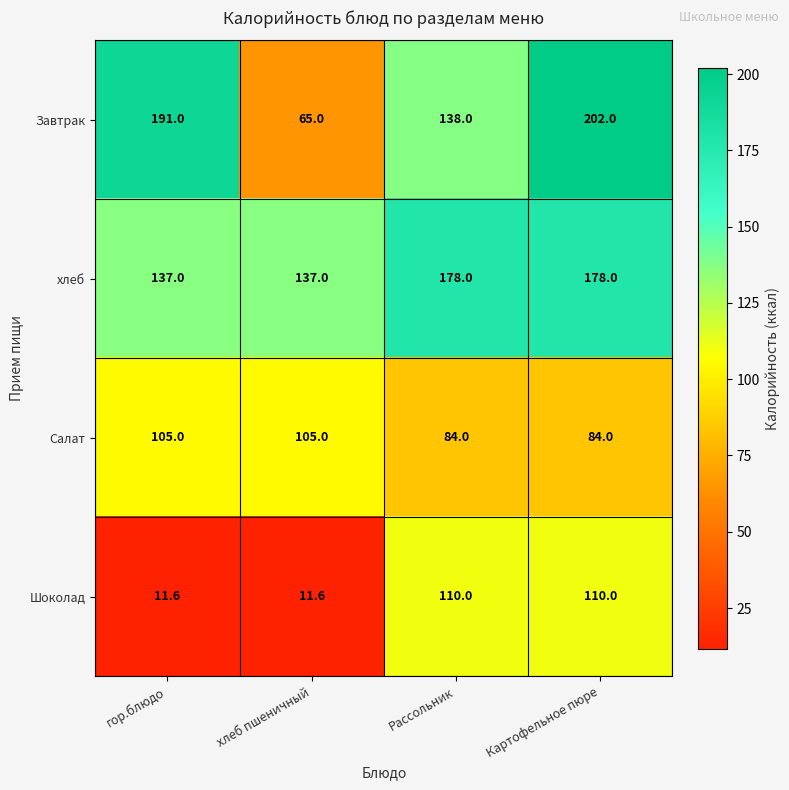

True or false: Салат has a value of 122.8 at Картофельное пюре.

False